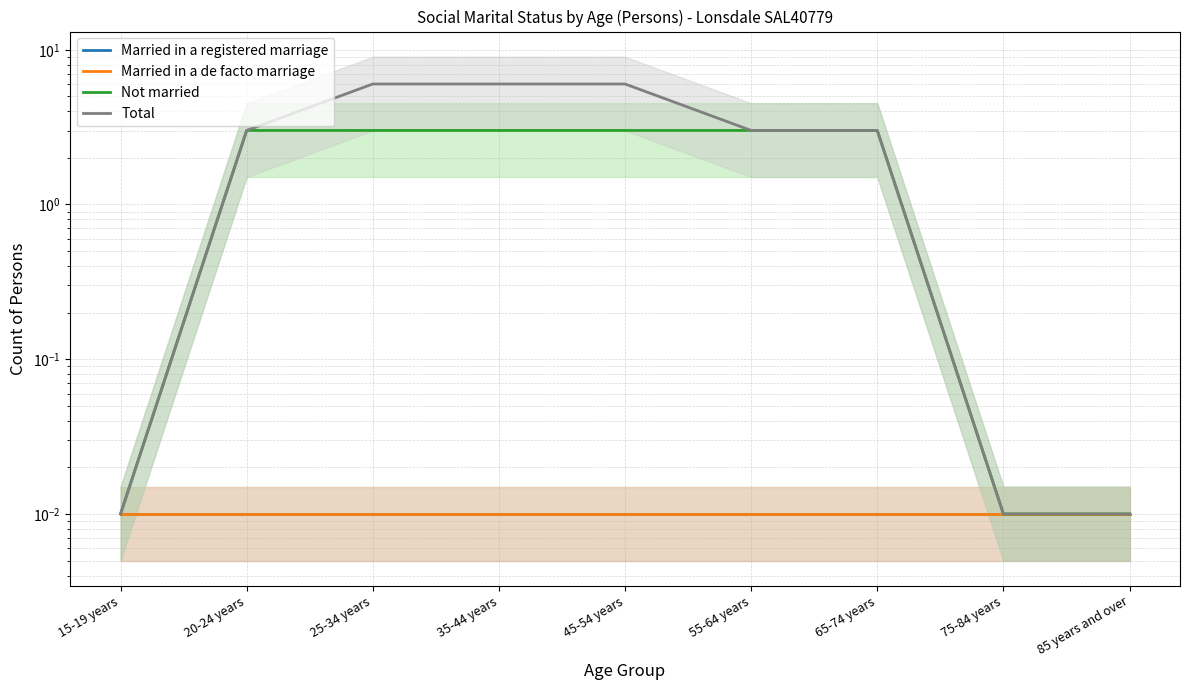

Which label corresponds to the largest value in the chart?

25-34 years